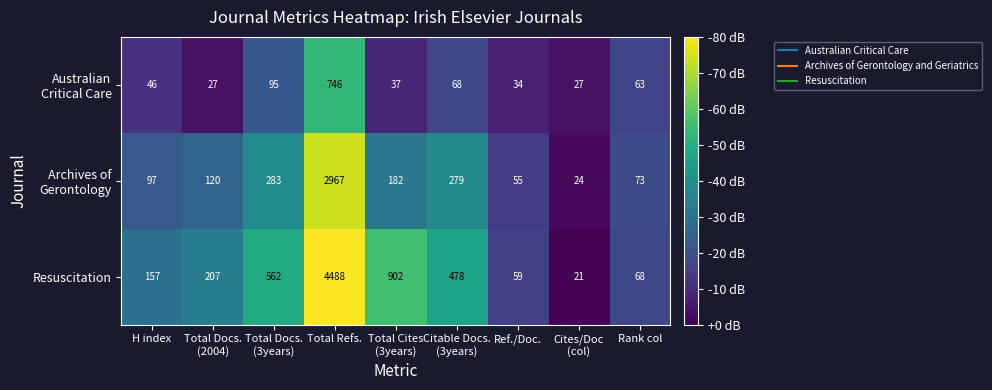

What value does the Resuscitation series have at Total Refs.?

4488